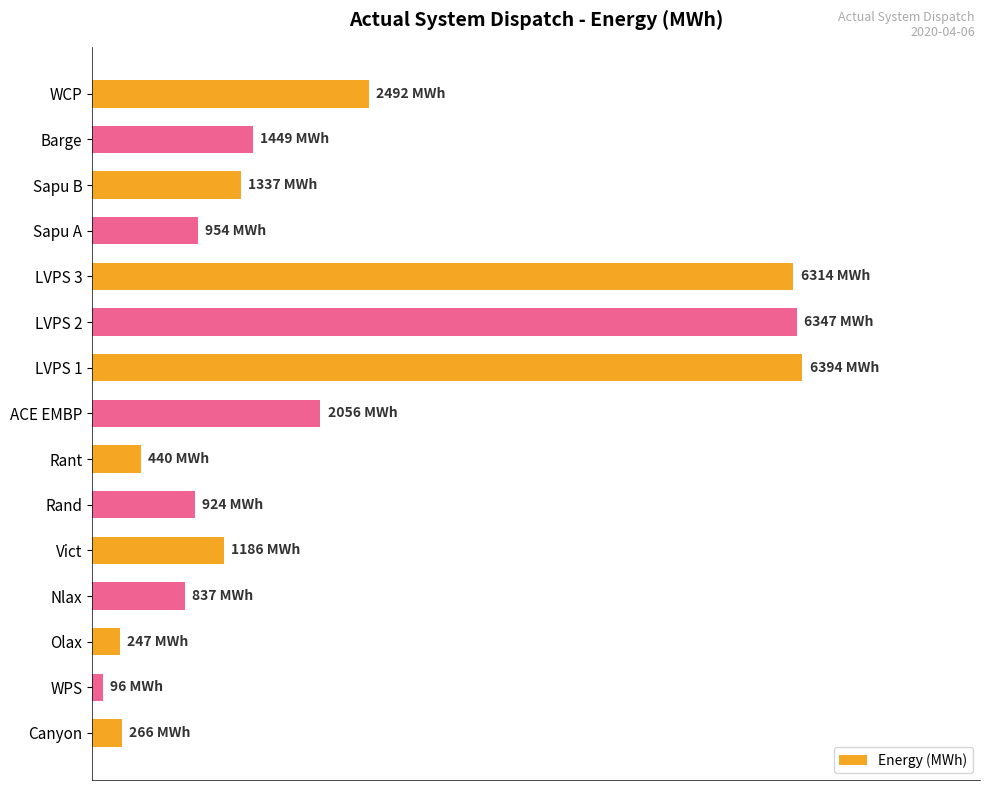

How many values exceed 1186?

7